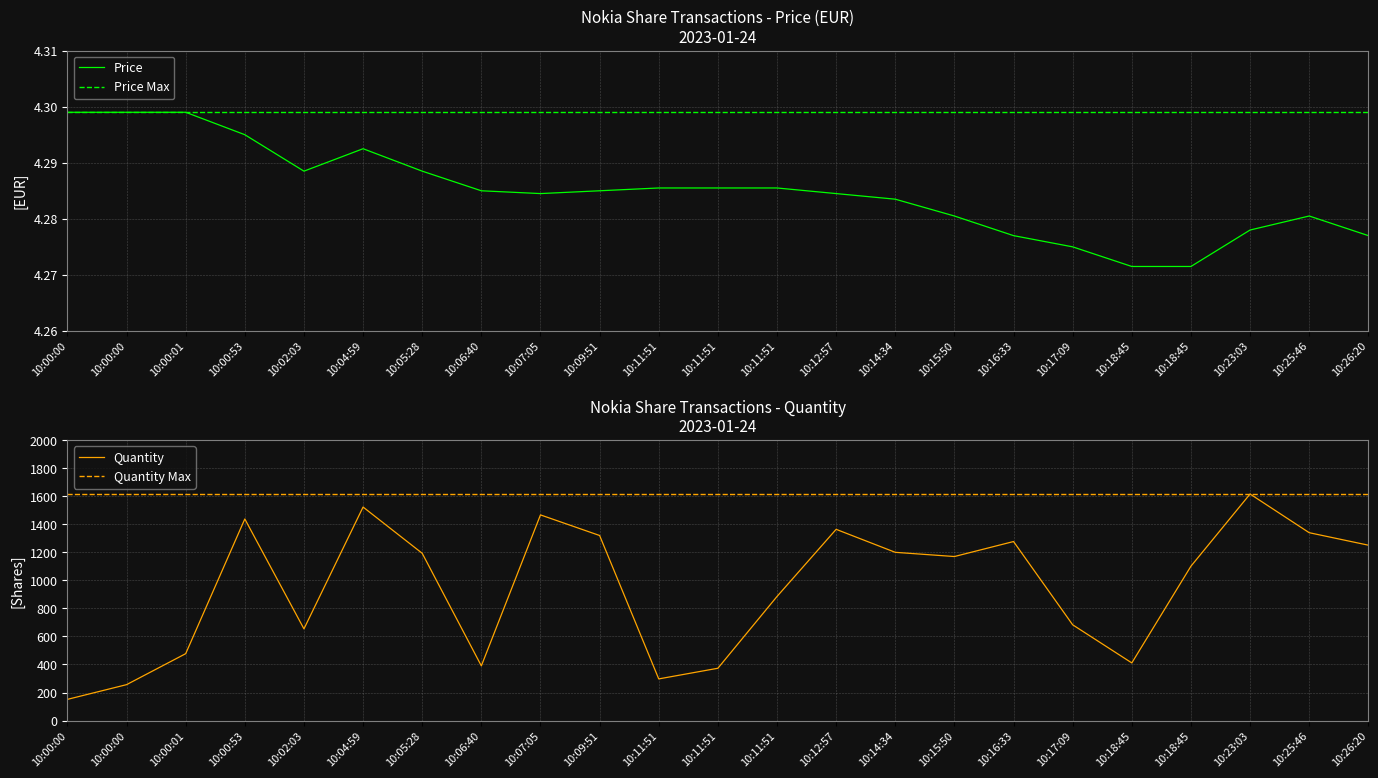

Reading right to left, transcribe all the data shown in this chart.

Price: 4.3	4.3	4.3	4.3	4.3	4.3	4.3	4.3	4.3	4.3	4.3	4.3	4.3	4.3	4.3	4.3	4.3	4.3	4.3	4.3	4.3	4.3	4.3
Price Max: 4.3	4.3	4.3	4.3	4.3	4.3	4.3	4.3	4.3	4.3	4.3	4.3	4.3	4.3	4.3	4.3	4.3	4.3	4.3	4.3	4.3	4.3	4.3
Quantity: 1251.0	1340.0	1616.0	1101.0	411.0	683.0	1277.0	1170.0	1200.0	1364.0	885.0	373.0	297.0	1320.0	1467.0	390.0	1193.0	1523.0	654.0	1438.0	477.0	256.0	151.0
Quantity Max: 1616.0	1616.0	1616.0	1616.0	1616.0	1616.0	1616.0	1616.0	1616.0	1616.0	1616.0	1616.0	1616.0	1616.0	1616.0	1616.0	1616.0	1616.0	1616.0	1616.0	1616.0	1616.0	1616.0